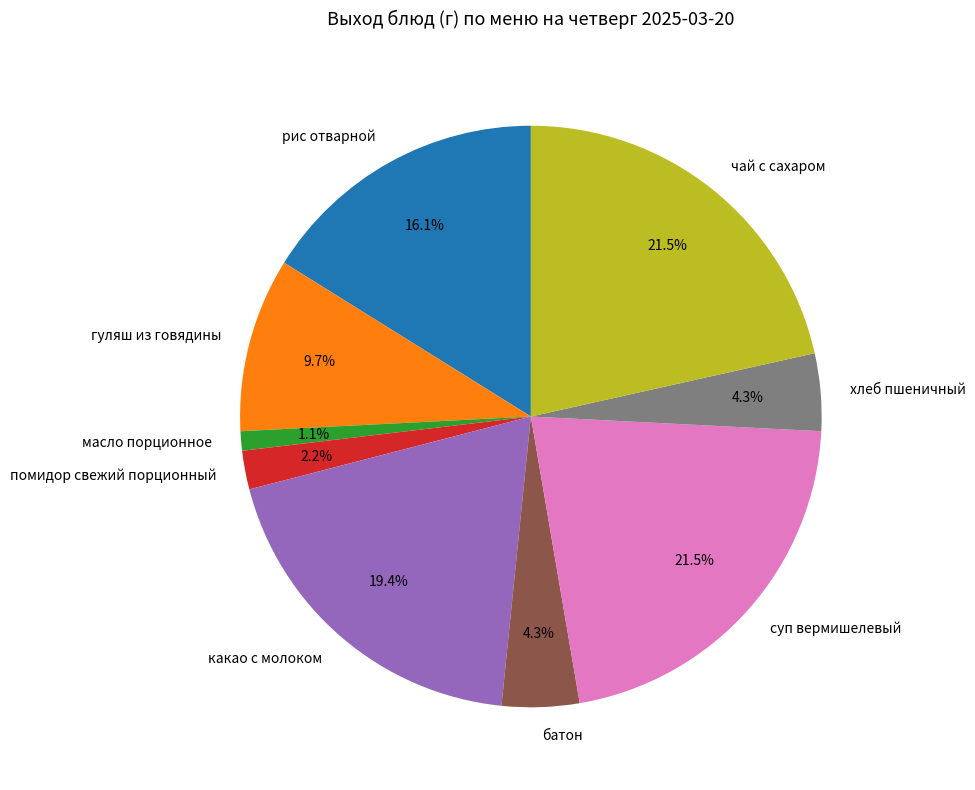

Does гуляш из говядины account for over 50% of the chart?

No